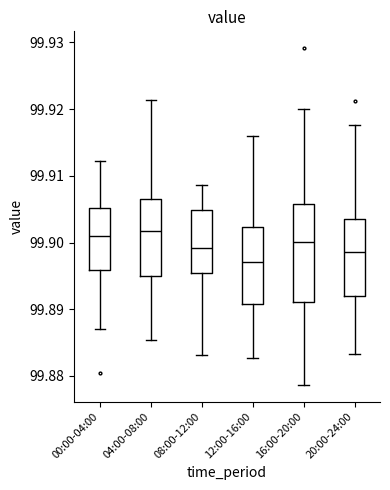

Reading left to right, read every box against the y-axis: the position of its median line, the range the box covers, and the ends of its whiskers. The values are not printed on the chart, so give them approximately, as read against the axis.

00:00-04:00: median 99.901, box 99.896 to 99.905, whiskers 99.887 to 99.912
04:00-08:00: median 99.902, box 99.895 to 99.906, whiskers 99.885 to 99.921
08:00-12:00: median 99.899, box 99.895 to 99.905, whiskers 99.883 to 99.909
12:00-16:00: median 99.897, box 99.891 to 99.902, whiskers 99.883 to 99.916
16:00-20:00: median 99.900, box 99.891 to 99.906, whiskers 99.879 to 99.920
20:00-24:00: median 99.899, box 99.892 to 99.904, whiskers 99.883 to 99.918